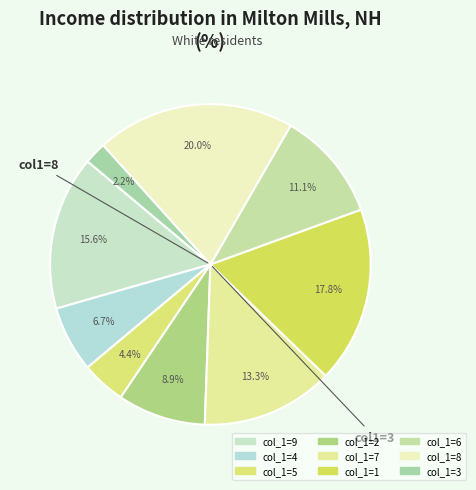

Rank the categories by value from lowest to highest.

3, 5, 4, 2, 6, 7, 9, 1, 8